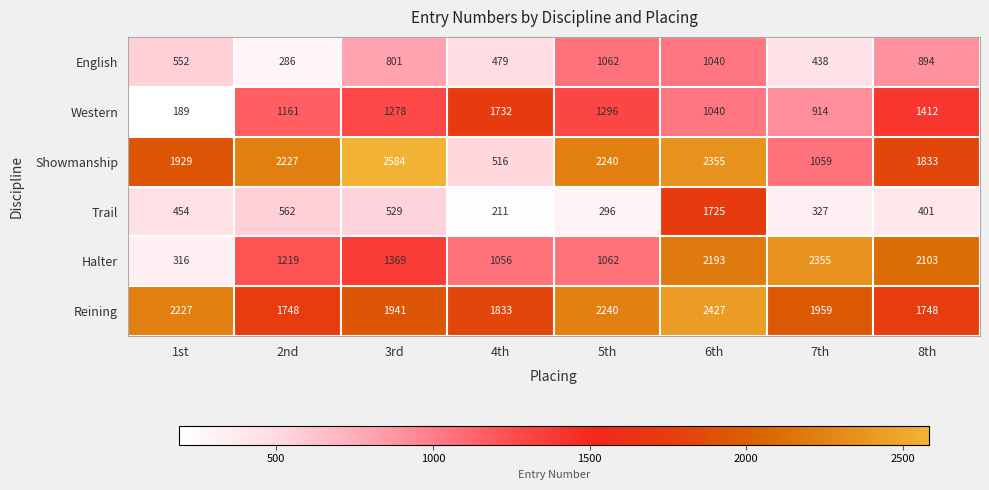

Which category has the highest value in the Reining series?

6th